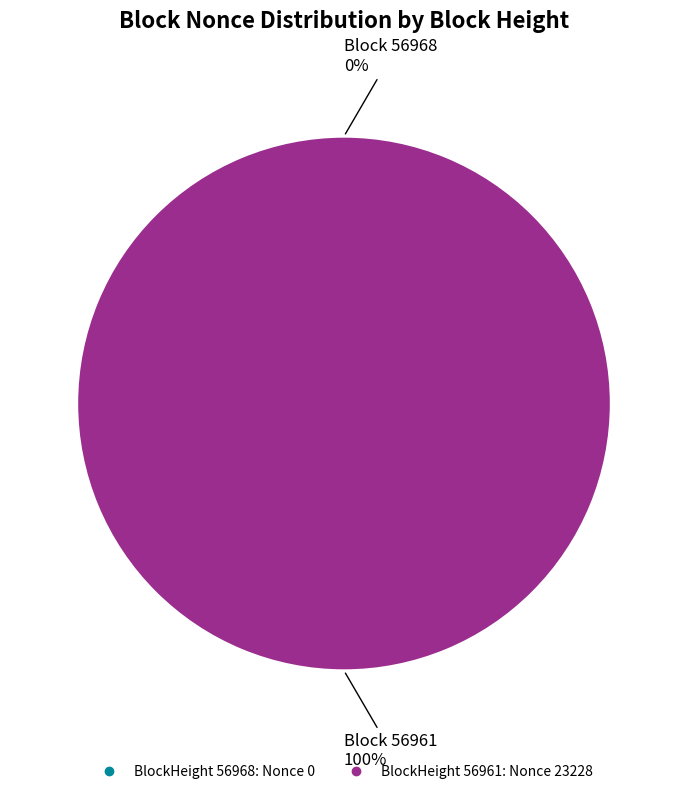

Is it true that 56961 is 100% of the pie?

True